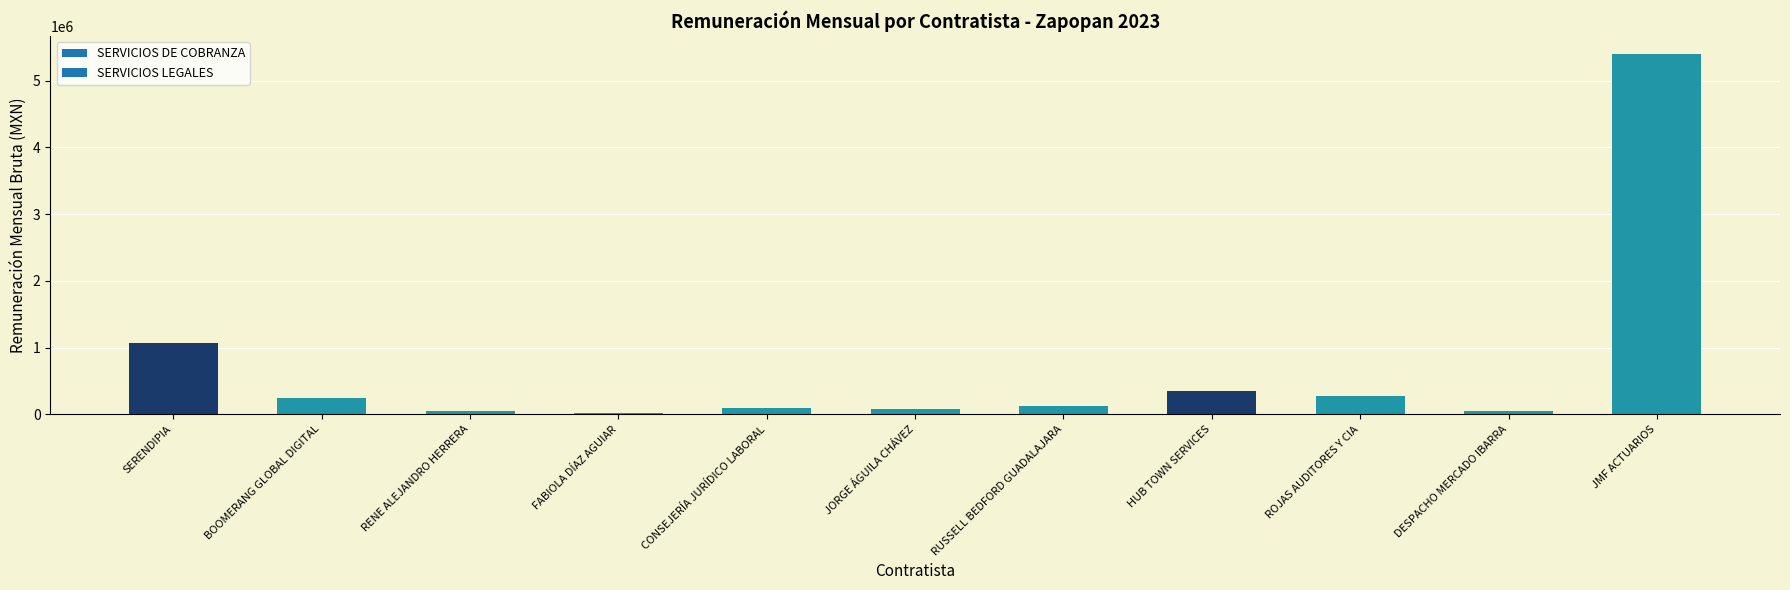

The value at ROJAS AUDITORES Y CIA is 268191.0. True or false?

True